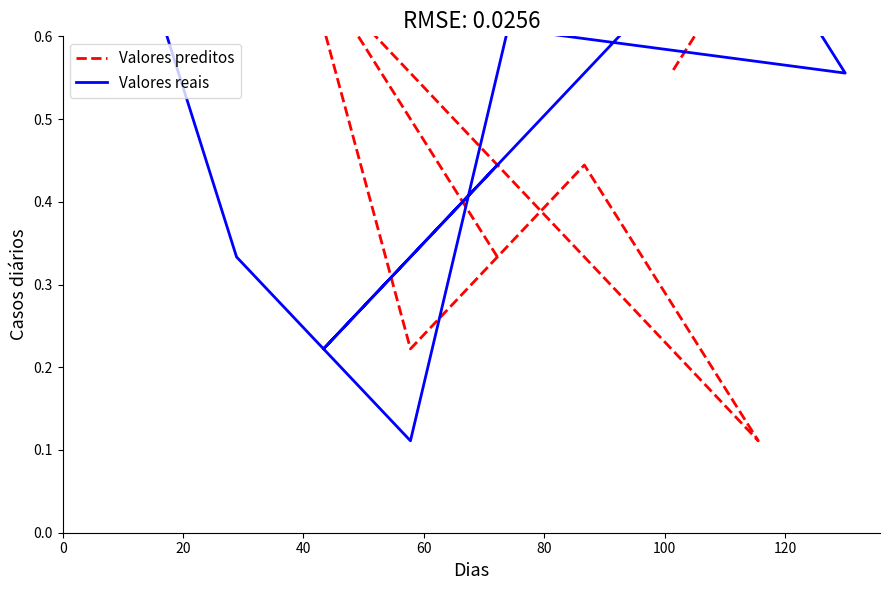

What are all the series names shown in the legend?

Valores preditos, Valores reais